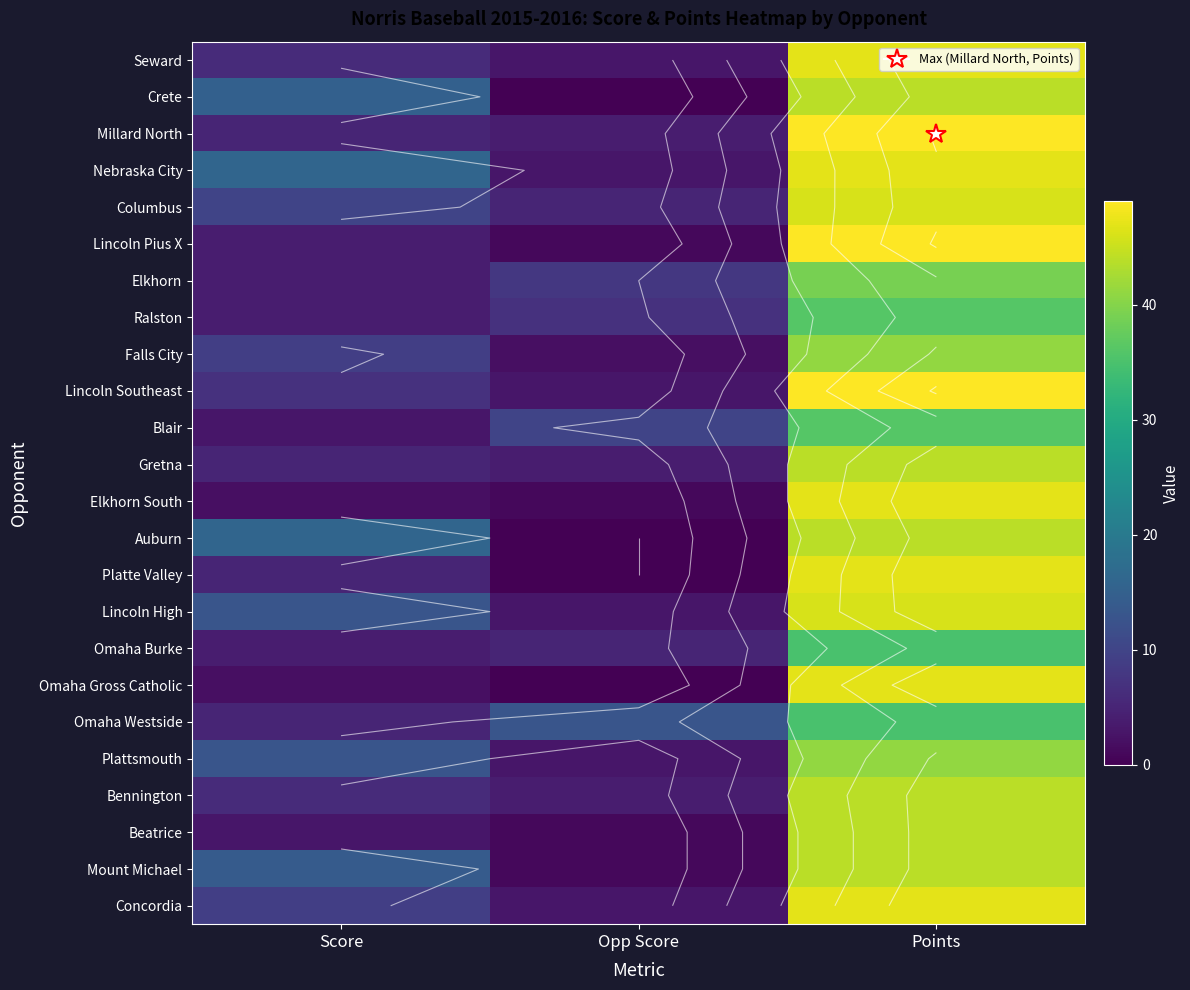

Is the value of Gretna at Score greater than the value of Mount Michael at Score?

No